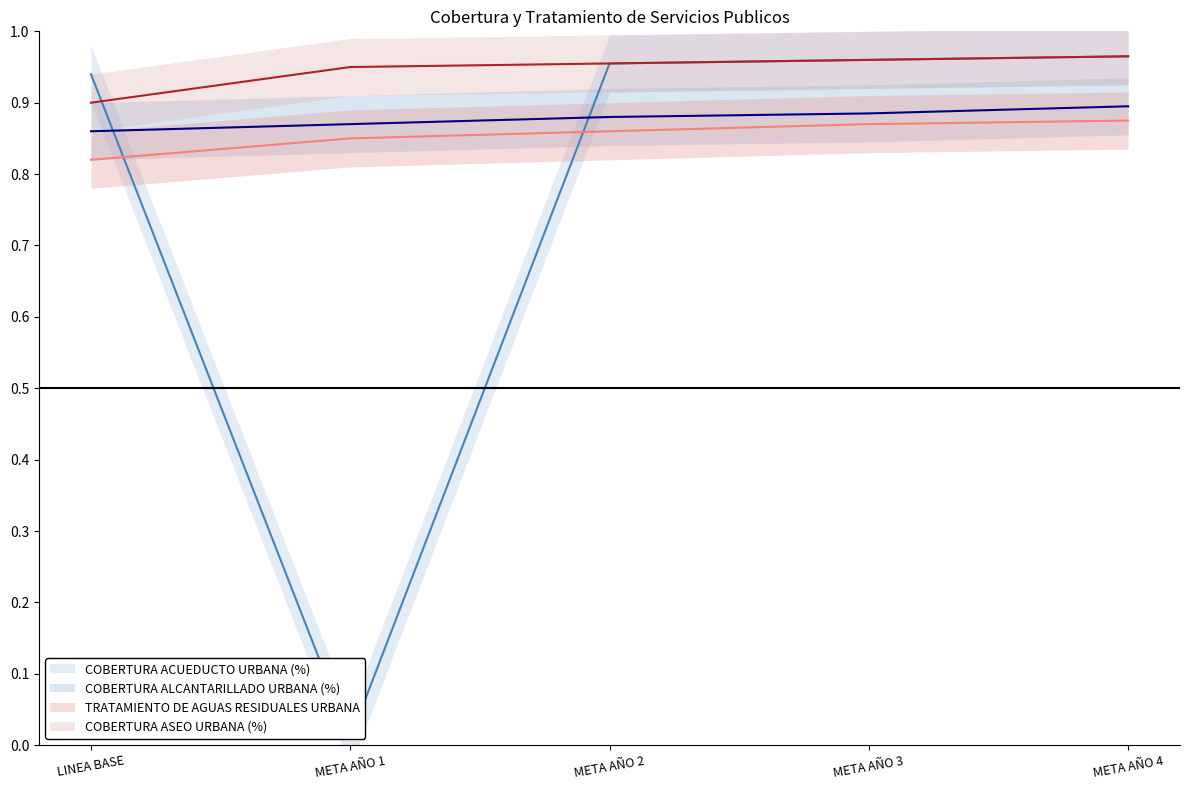

True or false: COBERTURA ASEO URBANA (%) has more than 0 interior local peaks.

False